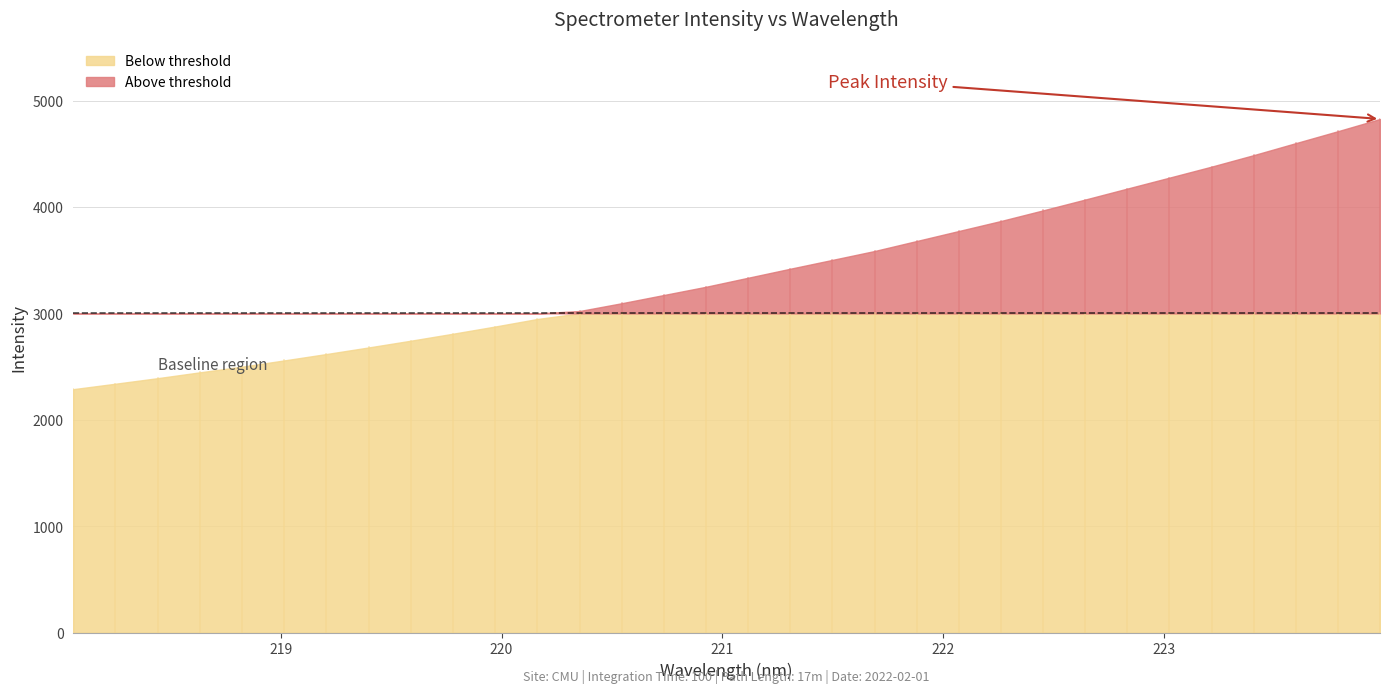

Is it true that the value at 222.4538 is 3968.2?

True